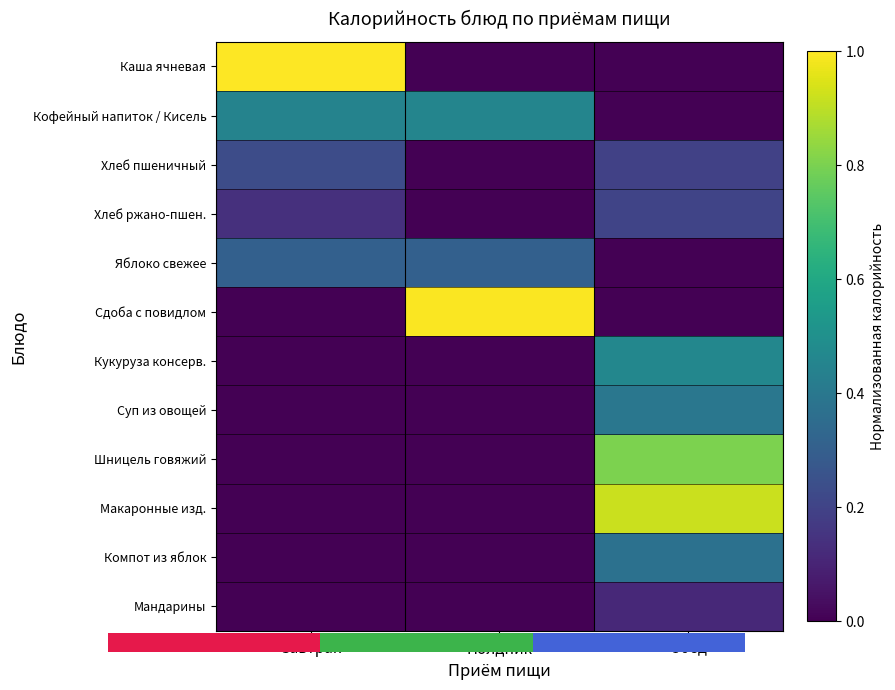

Rank the series at Полдник from lowest to highest value.

Каша ячневая, Хлеб пшеничный, Хлеб ржано-пшен., Кукуруза консерв., Суп из овощей, Шницель говяжий, Макаронные изд., Компот из яблок, Мандарины, Яблоко свежее, Кофейный напиток / Кисель, Сдоба с повидлом